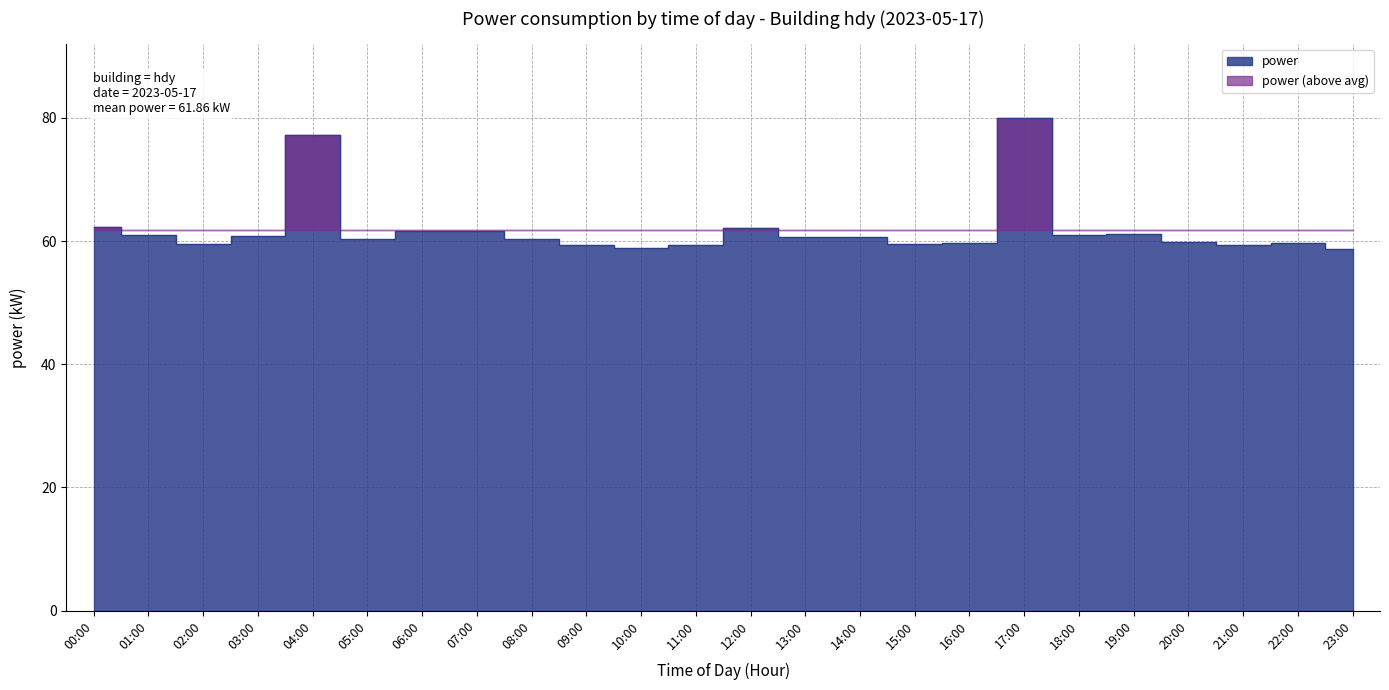

Rank the categories by value from highest to lowest.

17:00, 04:00, 00:00, 12:00, 06:00, 07:00, 19:00, 01:00, 18:00, 03:00, 13:00, 14:00, 05:00, 08:00, 20:00, 22:00, 16:00, 02:00, 15:00, 21:00, 11:00, 09:00, 10:00, 23:00